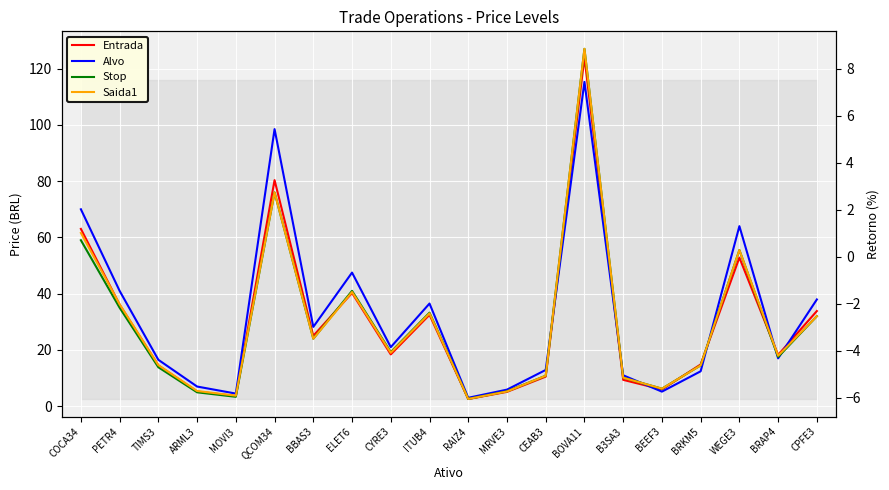

Rank the series at B3SA3 from highest to lowest value.

Alvo, Stop, Saida1, Entrada